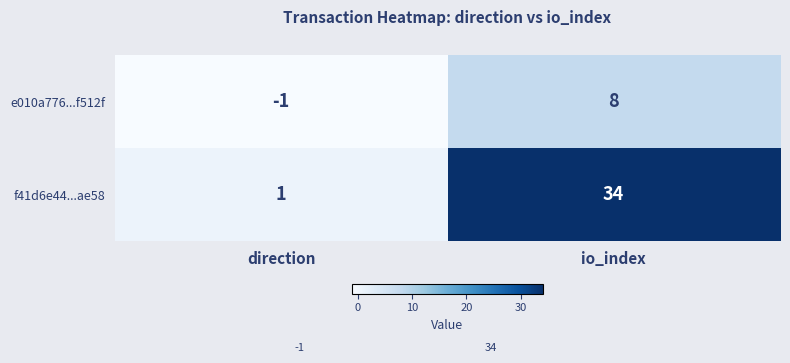

Reading left to right, list all the values displayed in this chart.

e010a776...f512f: direction=-1	io_index=8
f41d6e44...ae58: direction=1	io_index=34